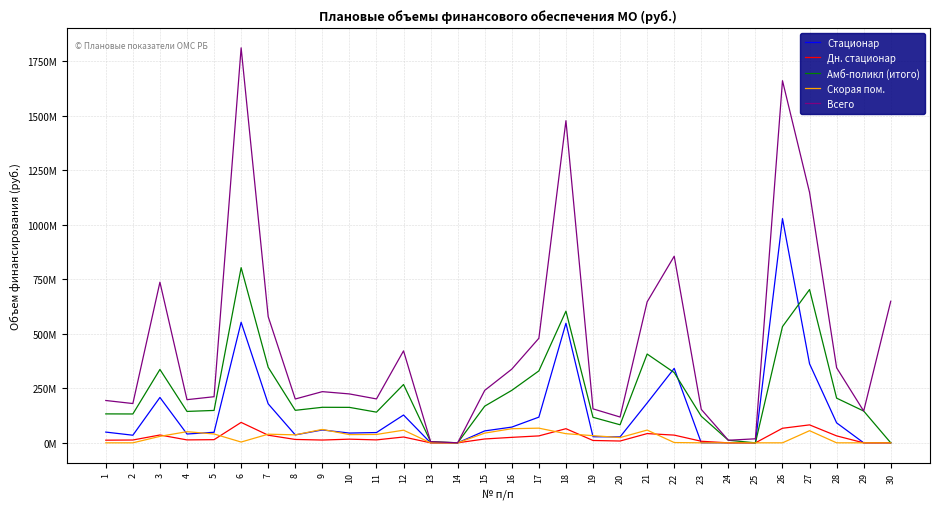

Which series has the widest spread of values?

Всего